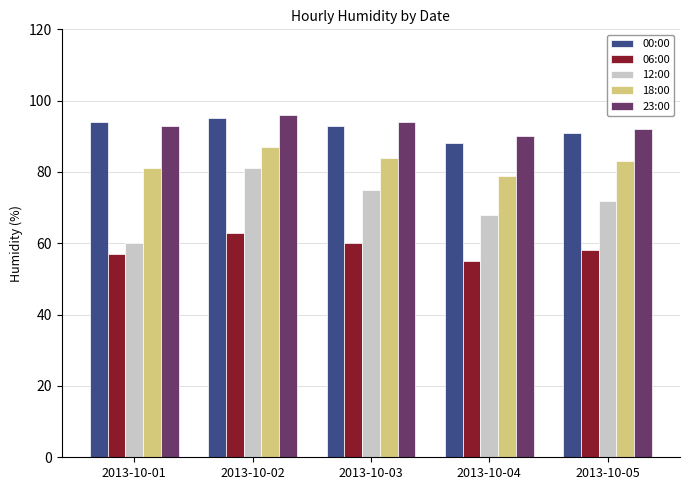

The 06:00 series shows 93 at 2013-10-02. True or false?

False